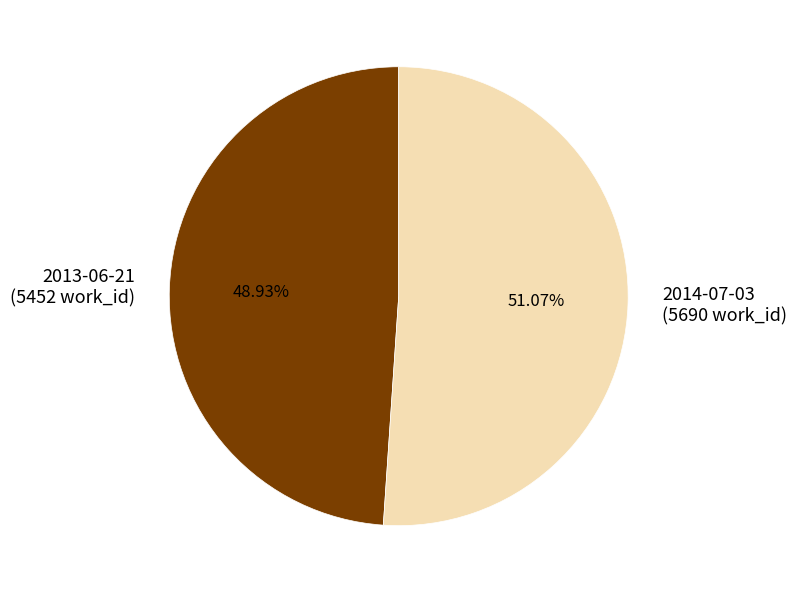

Do 2014-07-03 and 2013-06-21 together represent more than half of the pie?

Yes